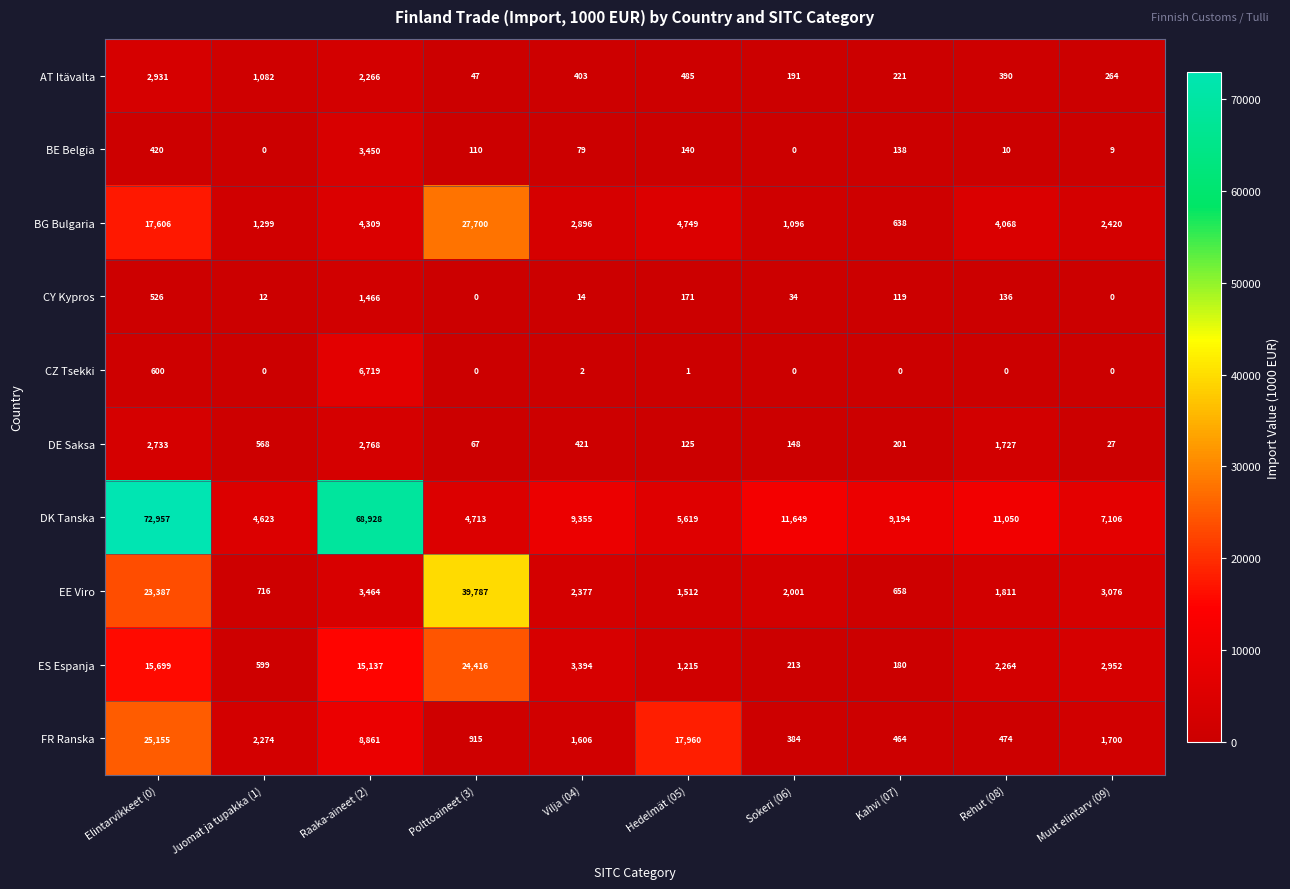

What is the greatest value displayed?

72957